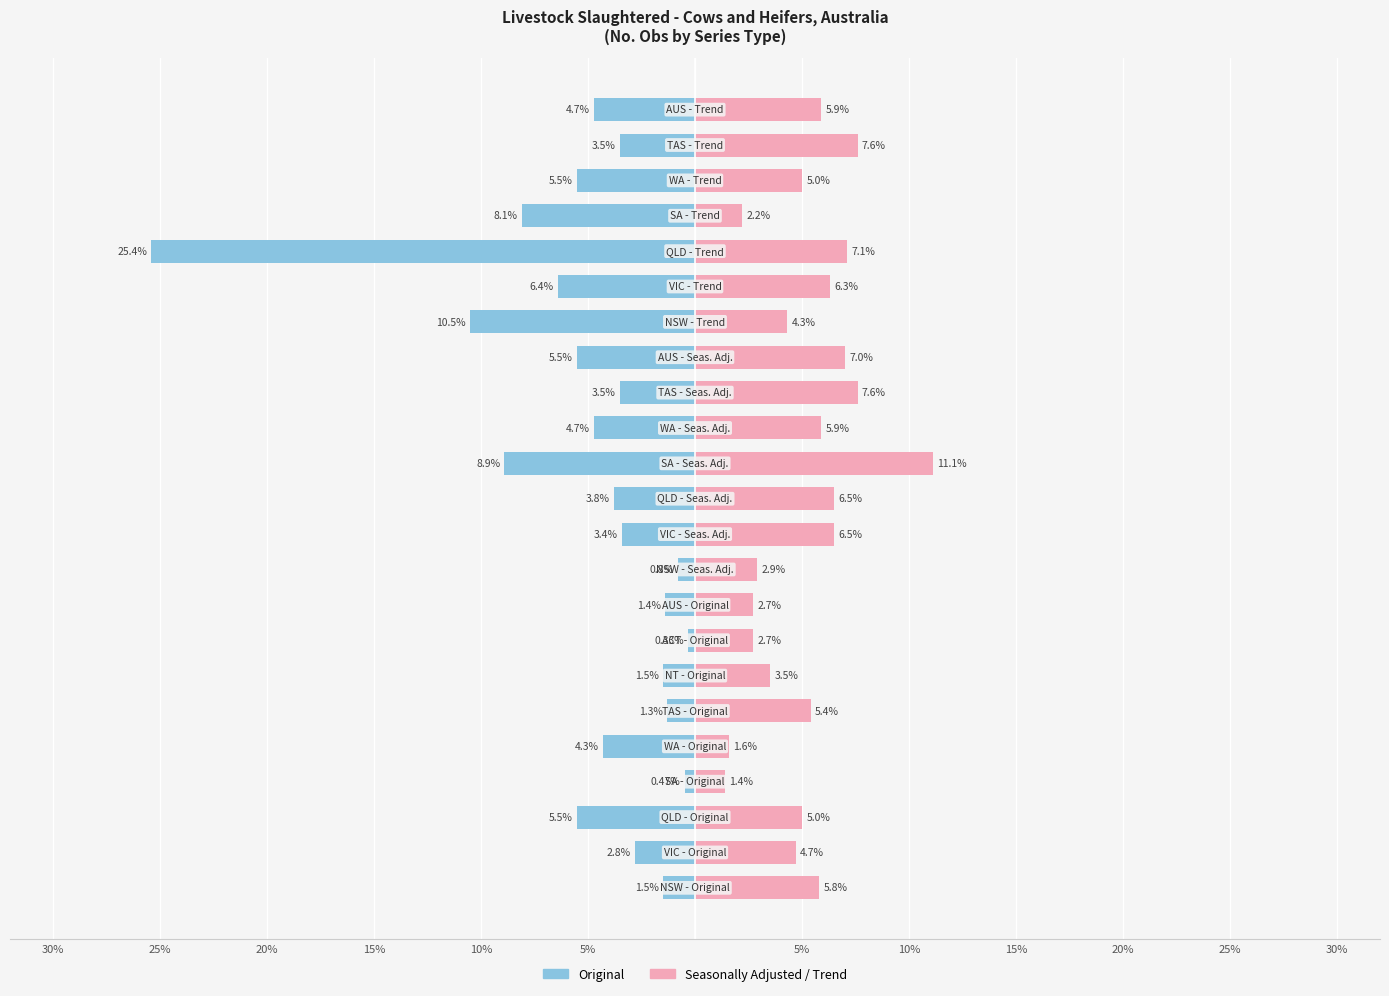

What is the label of the 18th bar from the right?

5%